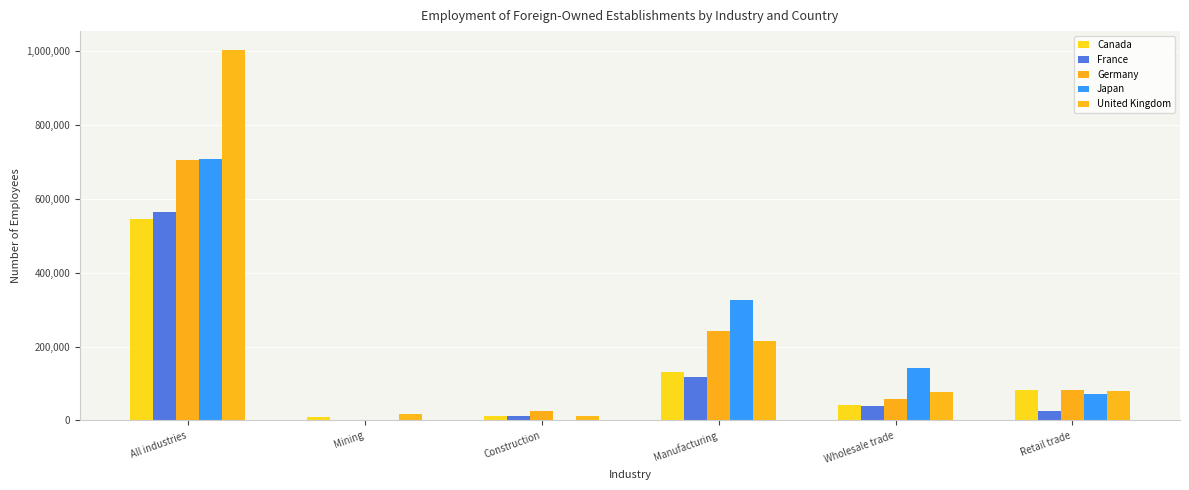

What position from the right is Retail trade?

1